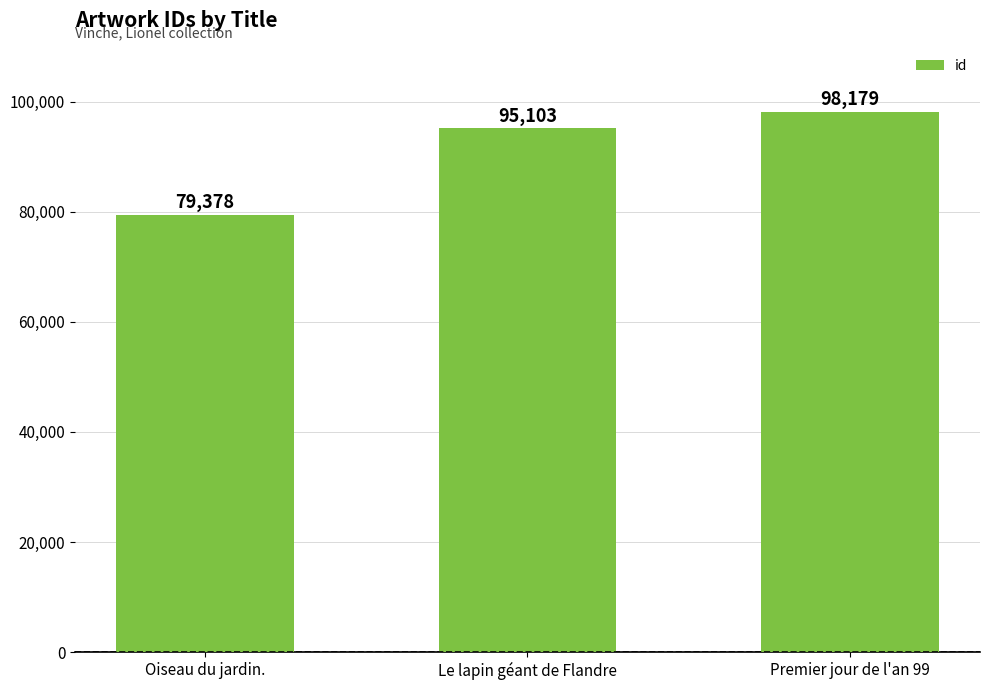

What is the label of the 1st bar from the left?

Oiseau du jardin.